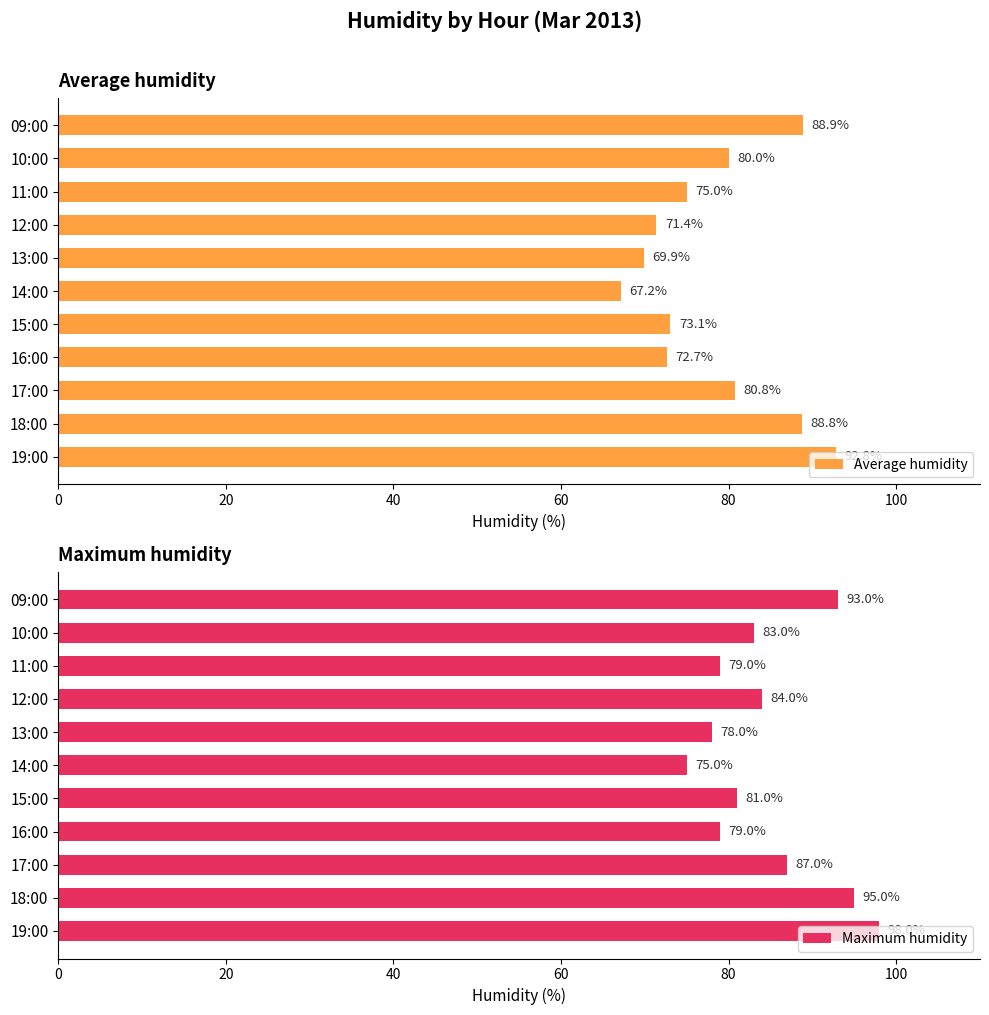

How many values in the Average humidity series are below 75?

5